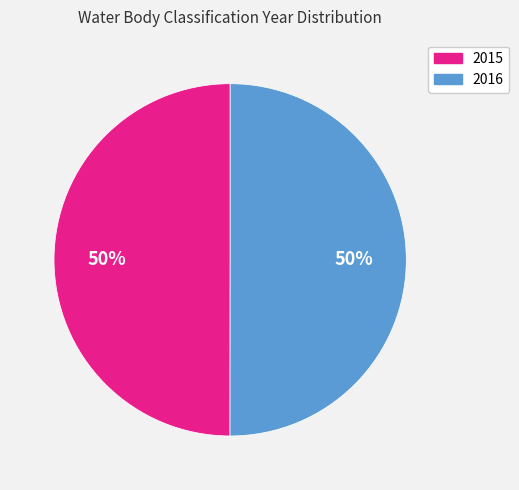

True or false: 2016 accounts for 50% of the total.

True